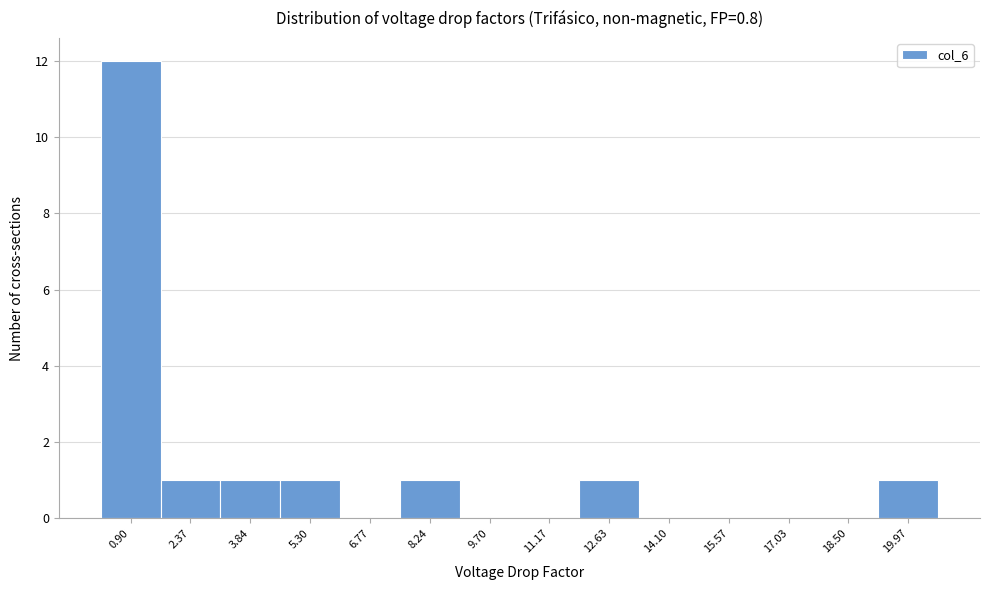

Reading left to right, transcribe this chart: for each bar, give the range it covers on the x-axis and its height. Neither the bar edges nor the heights are printed on the chart, so give them approximately, as read against the axes.

0.2 to 1.6: 12
1.6 to 3.2: 1
3.2 to 4.6: 1
4.6 to 6.0: 1
6.0 to 7.6: 0
7.6 to 9.0: 1
9.0 to 10.4: 0
10.4 to 12.0: 0
12.0 to 13.4: 1
13.4 to 14.8: 0
14.8 to 16.4: 0
16.4 to 17.8: 0
17.8 to 19.2: 0
19.2 to 20.8: 1